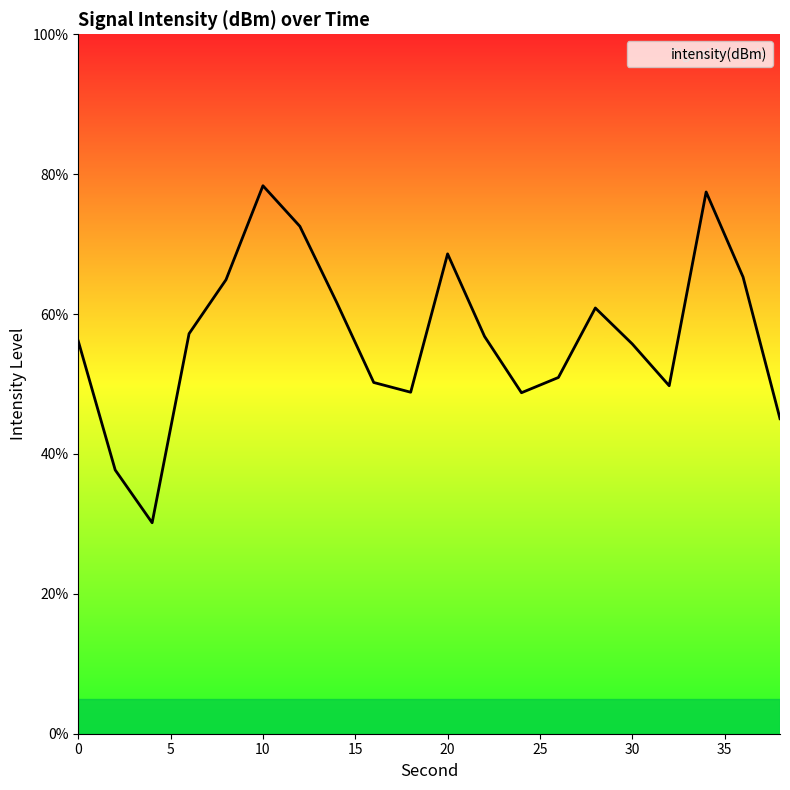

True or false: there are more than 2 points higher than both neighbors.

True